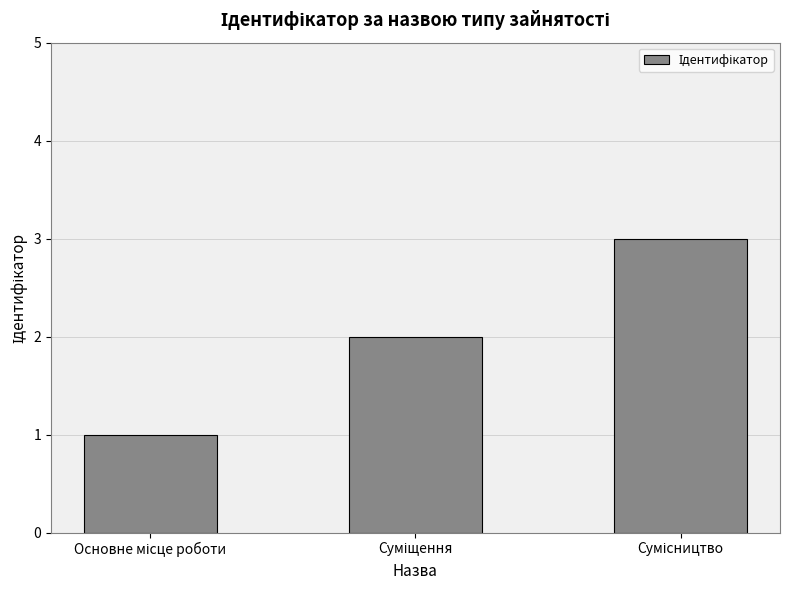

What is the maximum value shown in the chart?

3